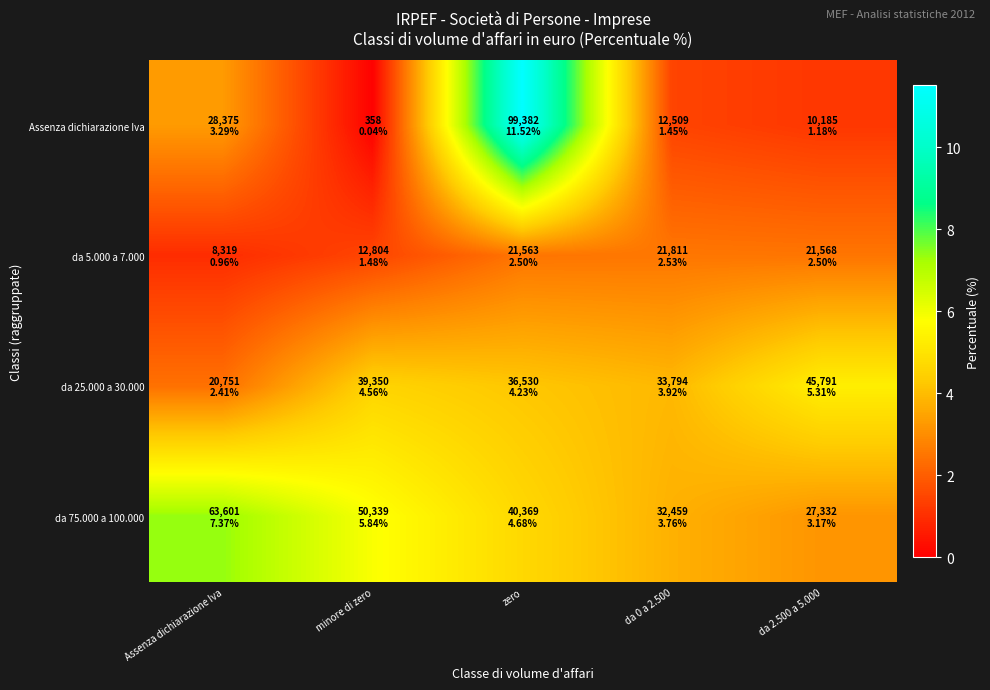

Reading right to left, extract all data points from this chart.

Assenza dichiarazione Iva: da 2.500 a 5.000=1.2	da 0 a 2.500=1.4	zero=11.5	minore di zero=0.0	Assenza dichiarazione Iva=3.3
da 5.000 a 7.000: da 2.500 a 5.000=2.5	da 0 a 2.500=2.5	zero=2.5	minore di zero=1.5	Assenza dichiarazione Iva=1.0
da 25.000 a 30.000: da 2.500 a 5.000=5.3	da 0 a 2.500=3.9	zero=4.2	minore di zero=4.6	Assenza dichiarazione Iva=2.4
da 75.000 a 100.000: da 2.500 a 5.000=3.2	da 0 a 2.500=3.8	zero=4.7	minore di zero=5.8	Assenza dichiarazione Iva=7.4